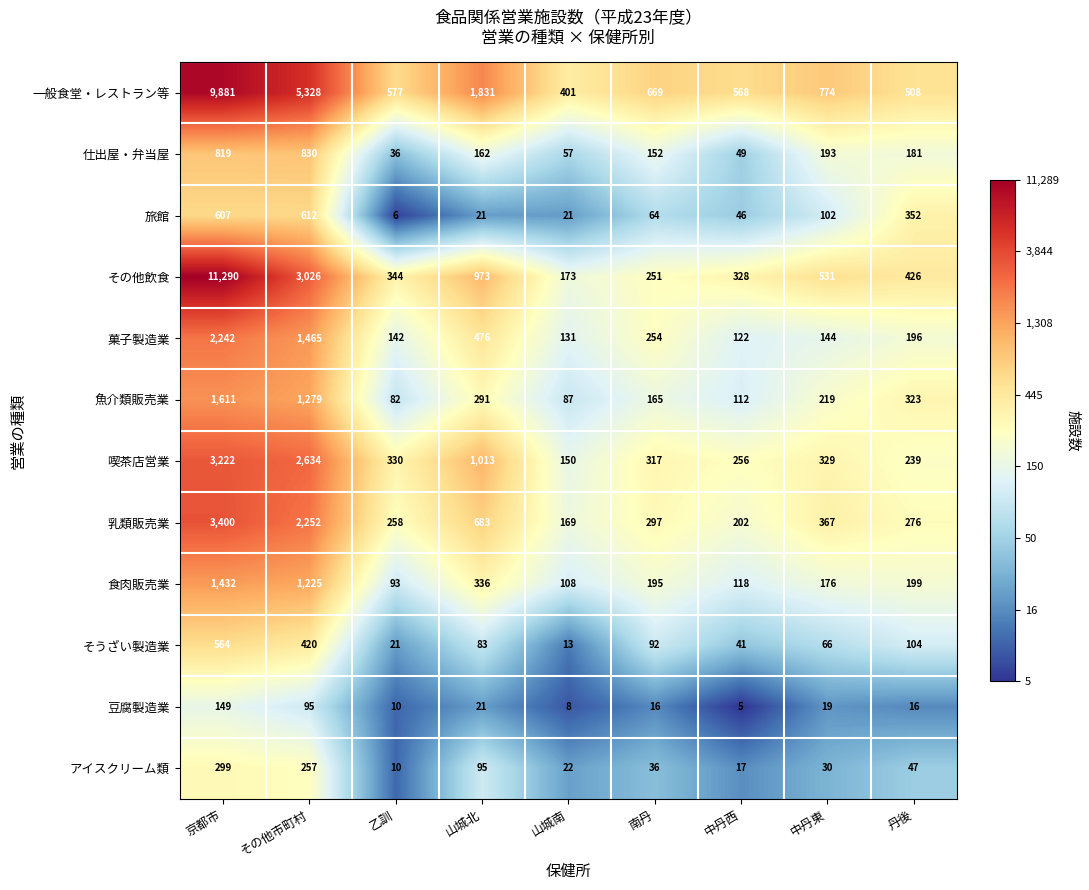

The 豆腐製造業 series shows 2 at 中丹西. True or false?

False